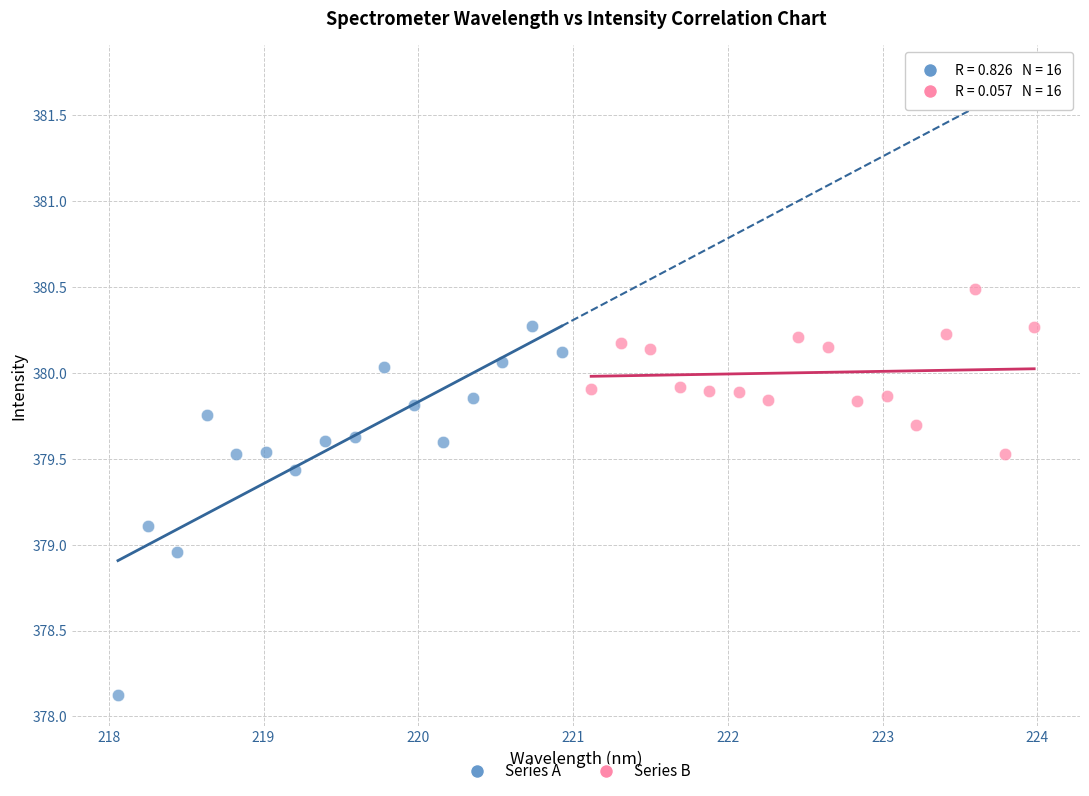

What are all the series names shown in the legend?

Series A, Series B